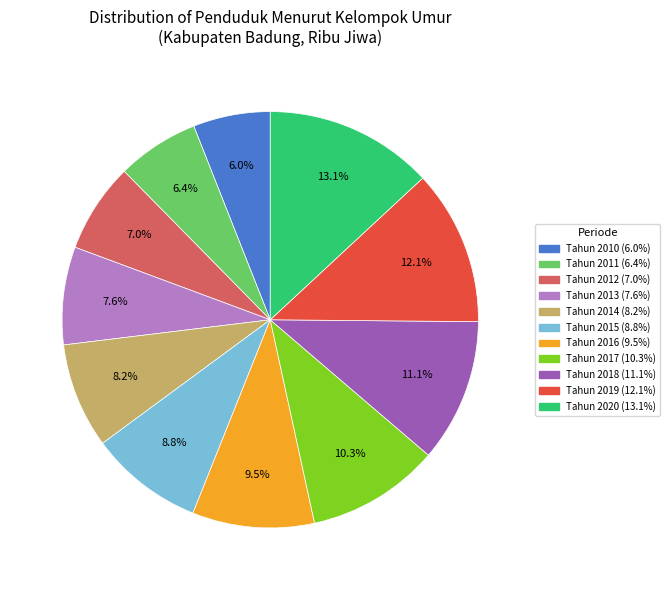

Approximately how many times larger is the value at Tahun 2018 compared to Tahun 2013?

1.5